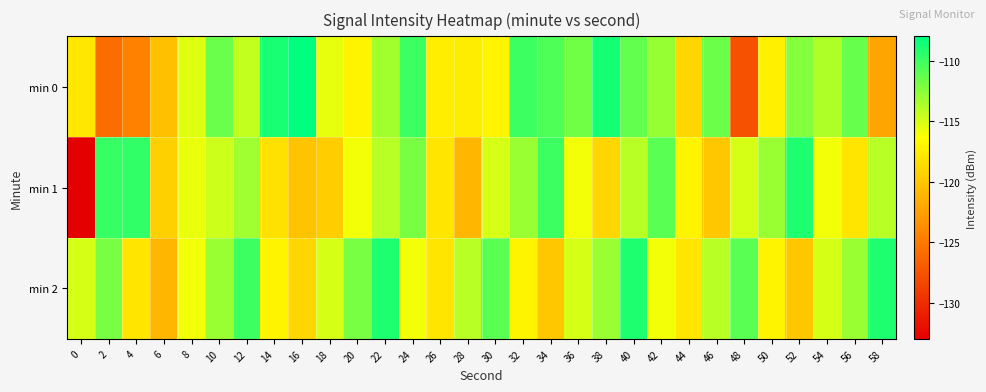

Rank the series at 26 from lowest to highest value.

min 1, min 2, min 0